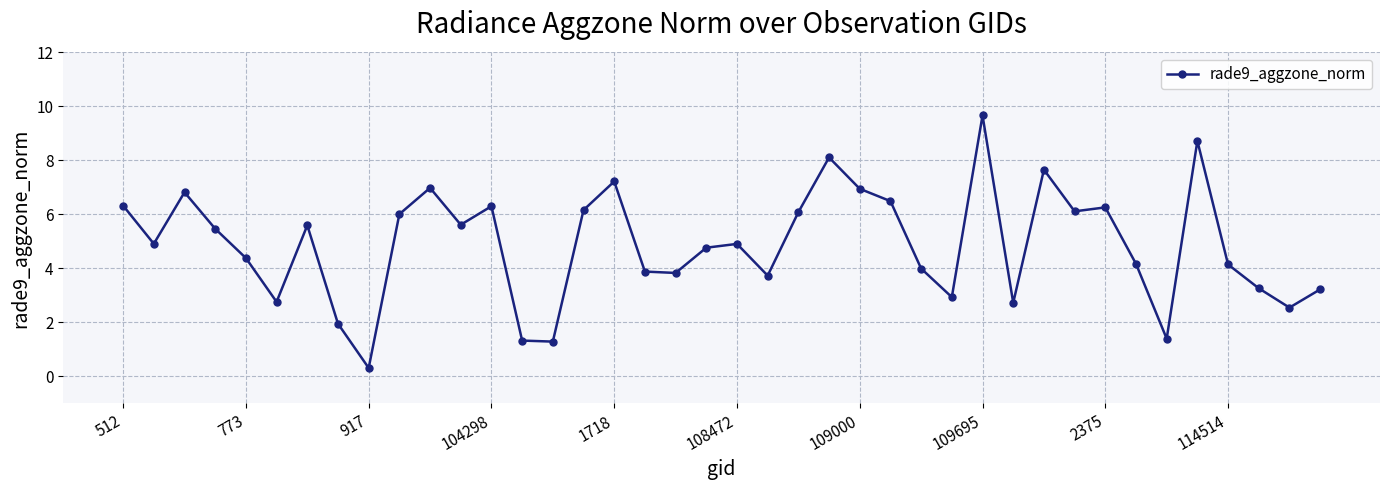

What is the sum of all values?

195.1